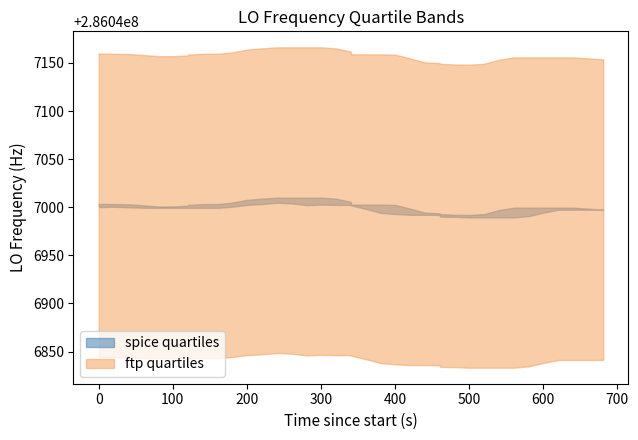

Read the value at 20.

286047002.8